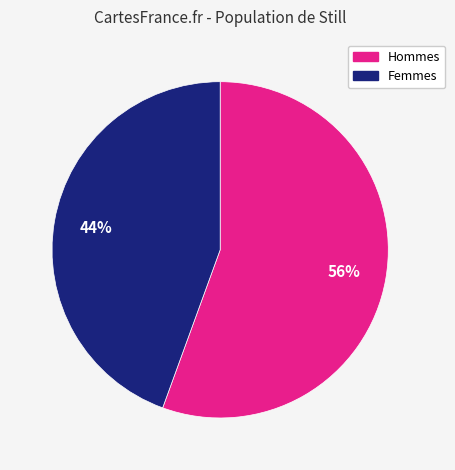

What is the ratio of the value at Hommes to the value at Femmes?

1.3